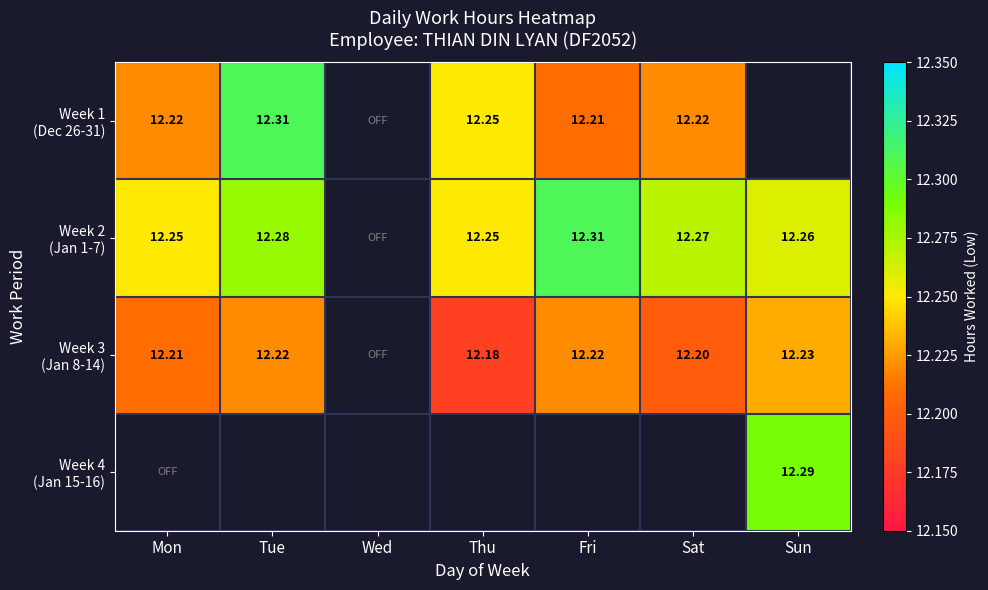

True or false: Week 1 (Dec 26-31) has a value of 20.2 at Sat.

False